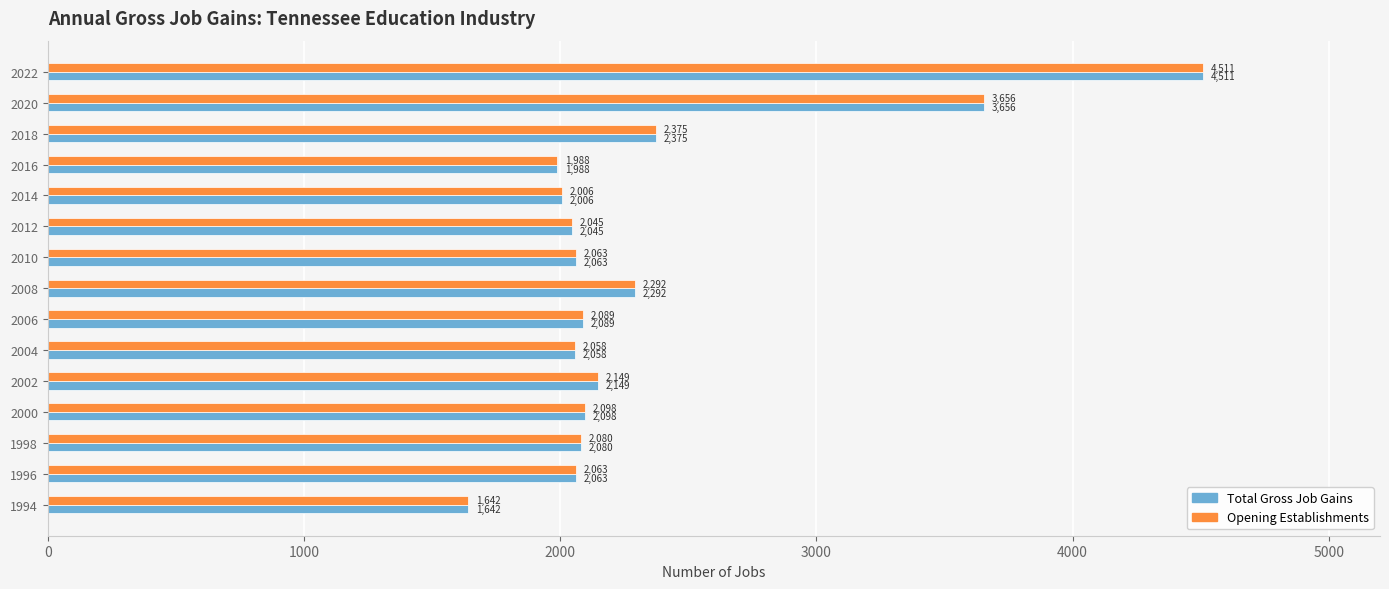

Is the value of Opening Establishments at 2014 greater than the value of Total Gross Job Gains at 1996?

No